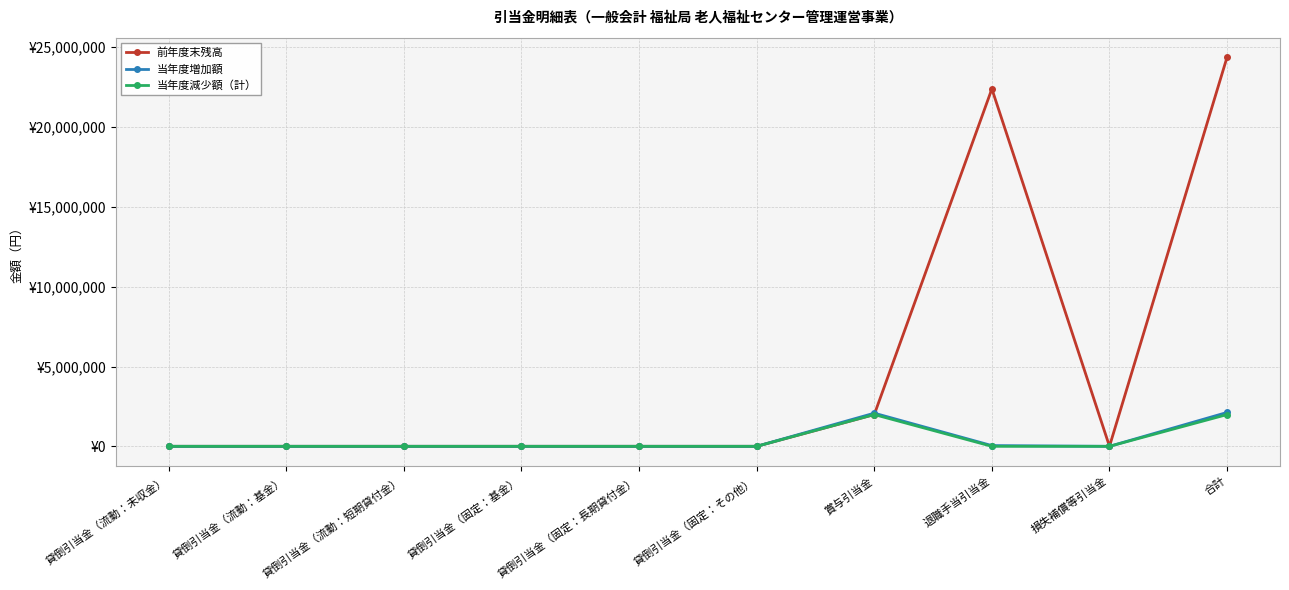

What is the total value across all series at 賞与引当金?

6057041